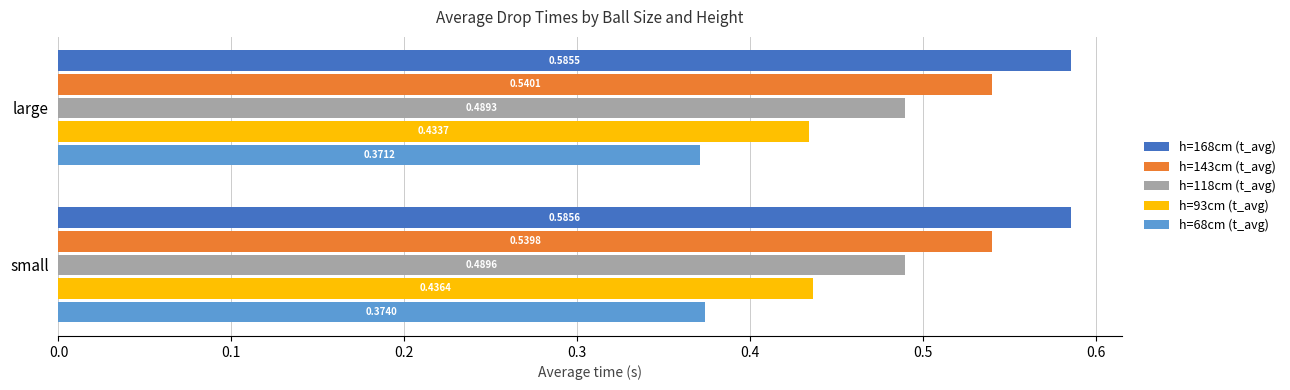

Which series has the largest total across all categories?

h=168cm (t_avg)